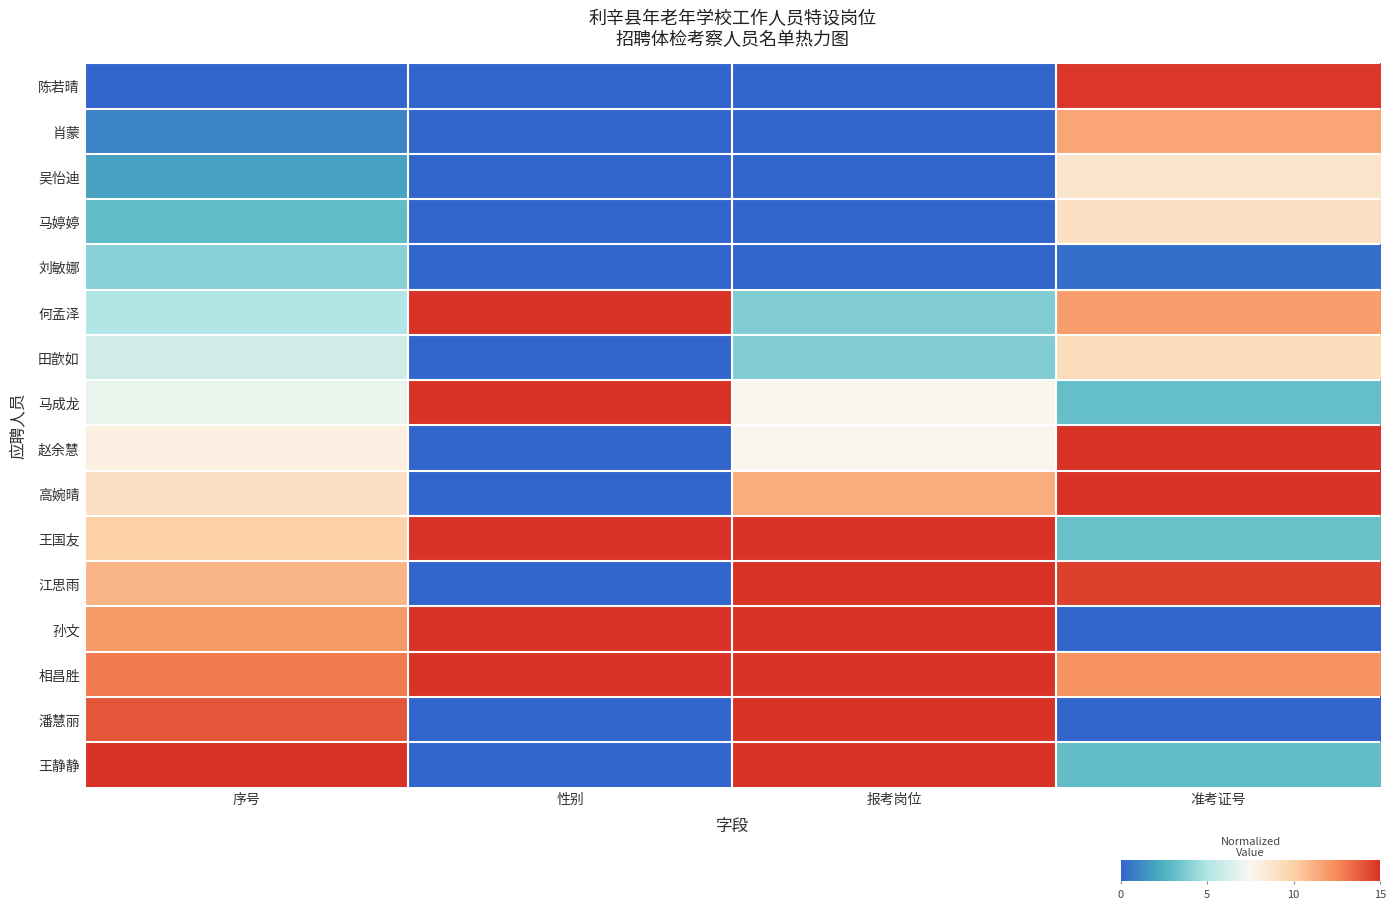

Which category has the highest value across all series?

性别